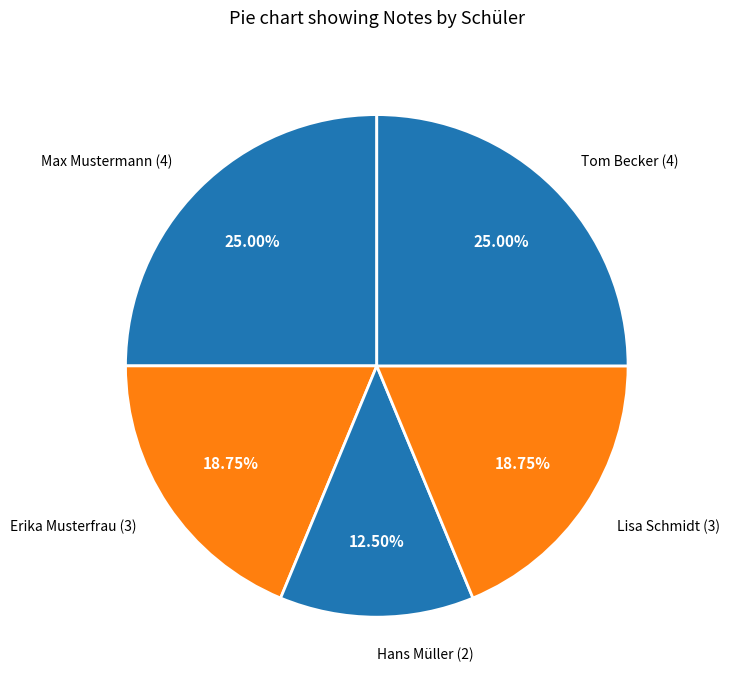

What is the smallest slice in the pie chart?

Hans Müller